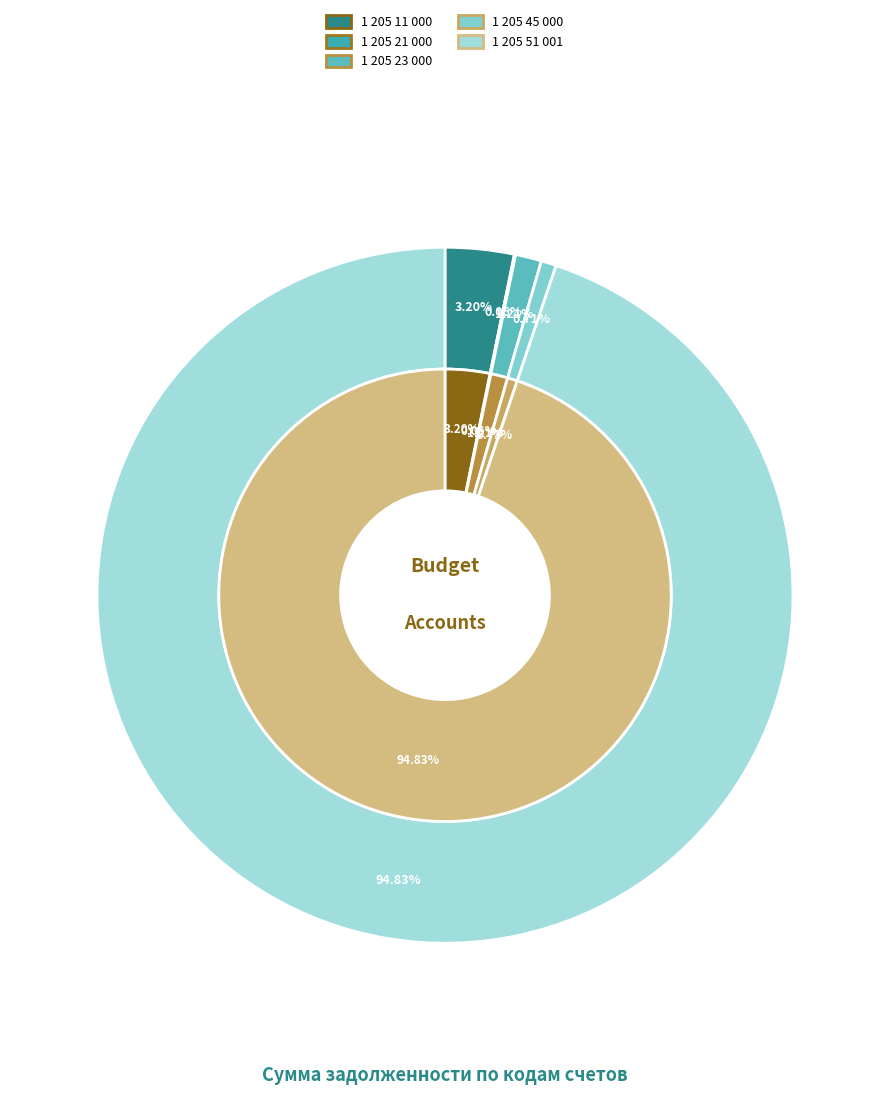

Is there a majority slice in this chart?

Yes